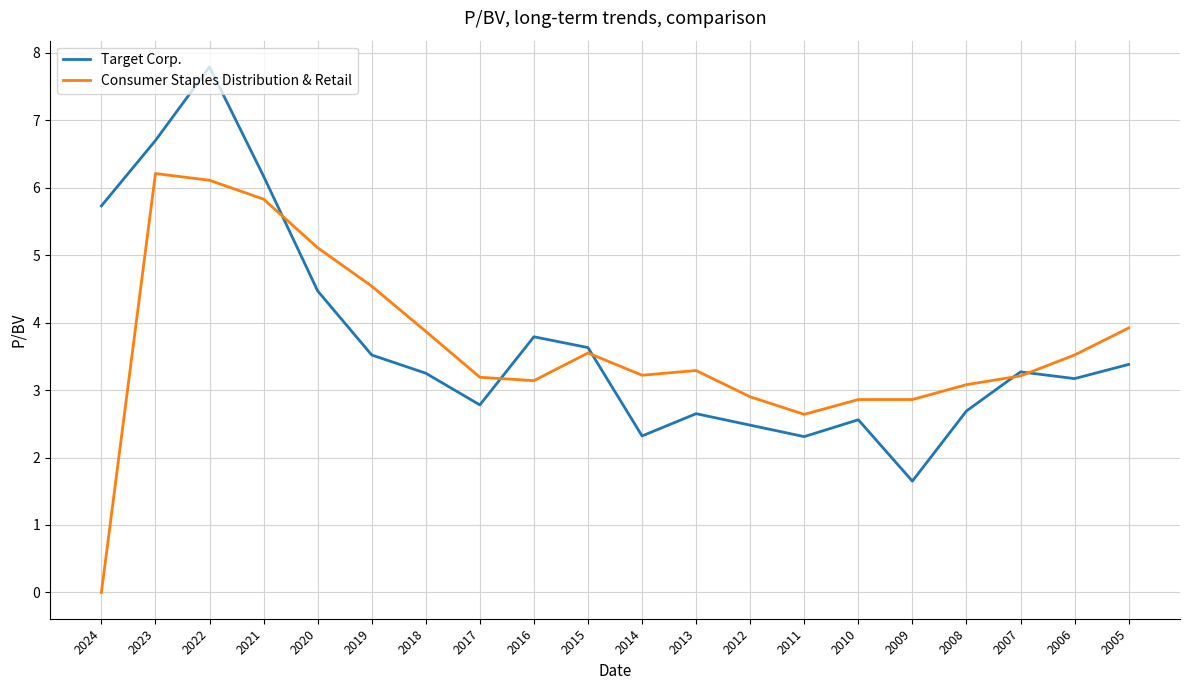

At which category does Consumer Staples Distribution & Retail reach its first local peak?

2023